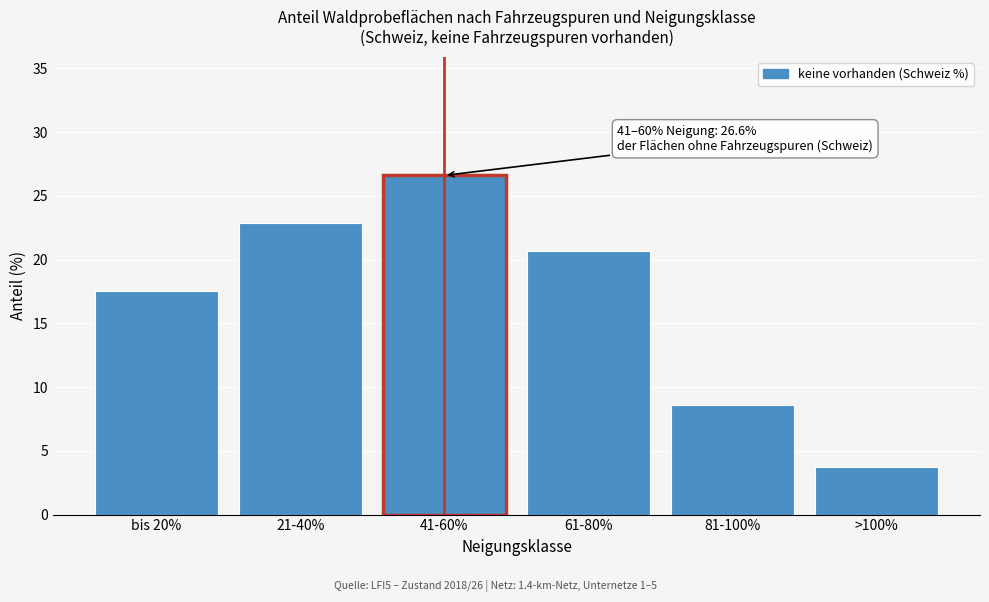

Reading right to left, what are all the values shown in this chart?

3.7	8.6	20.7	26.6	22.9	17.5